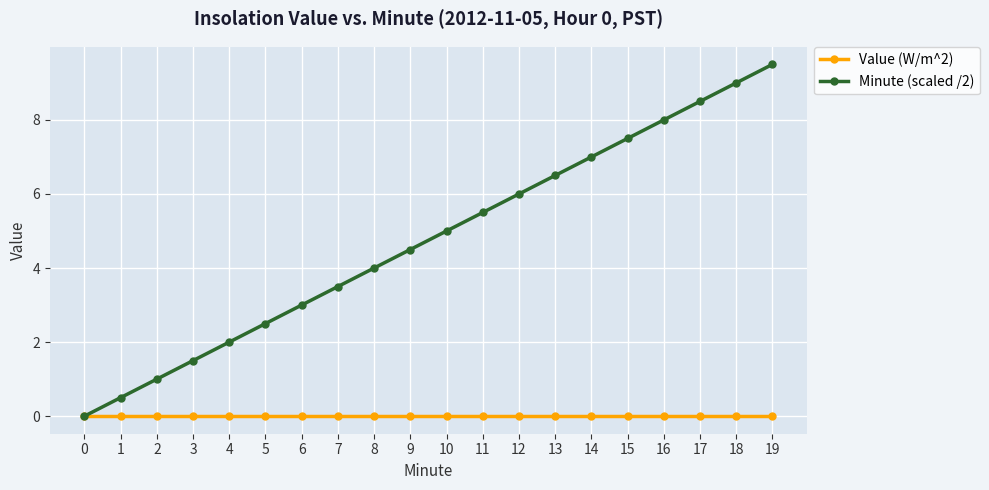

The Minute (scaled /2) series shows 1.5 at 3. True or false?

True